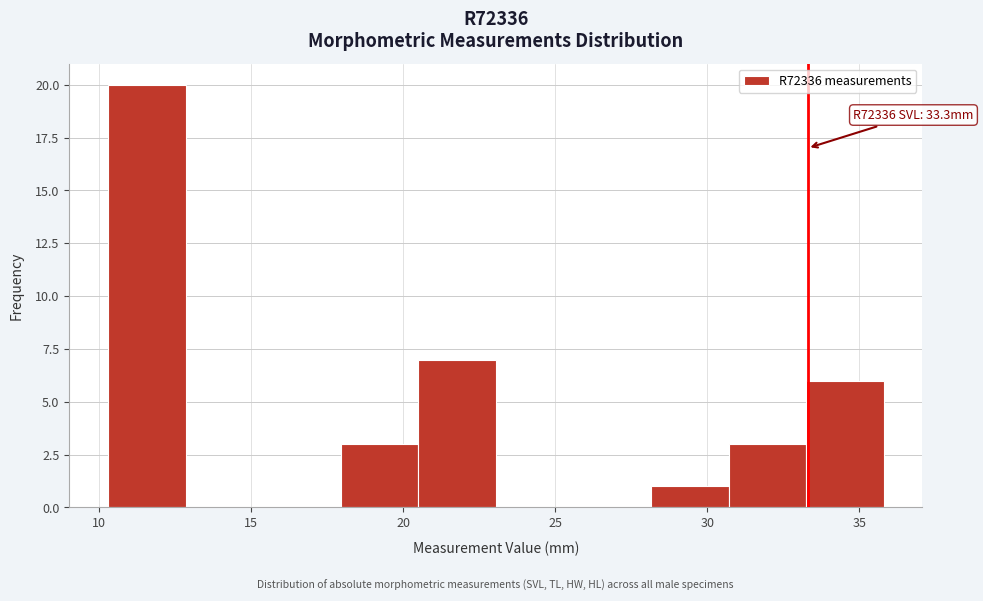

Over which range of the x-axis is the bar tallest?

10.30 to 12.85